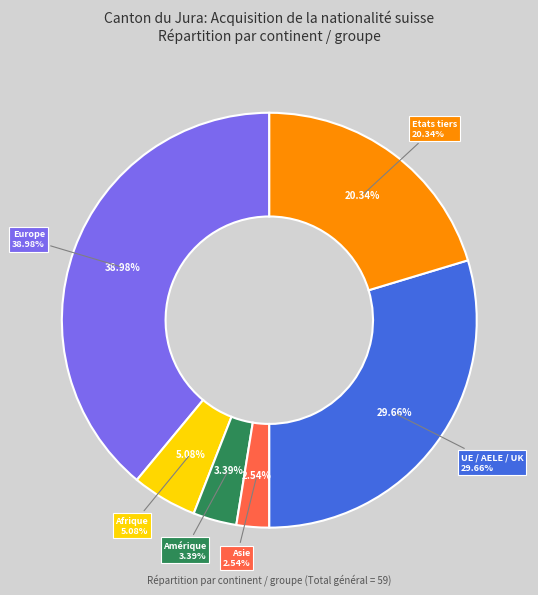

What is the total percentage of Europe and Amérique?

42.4%